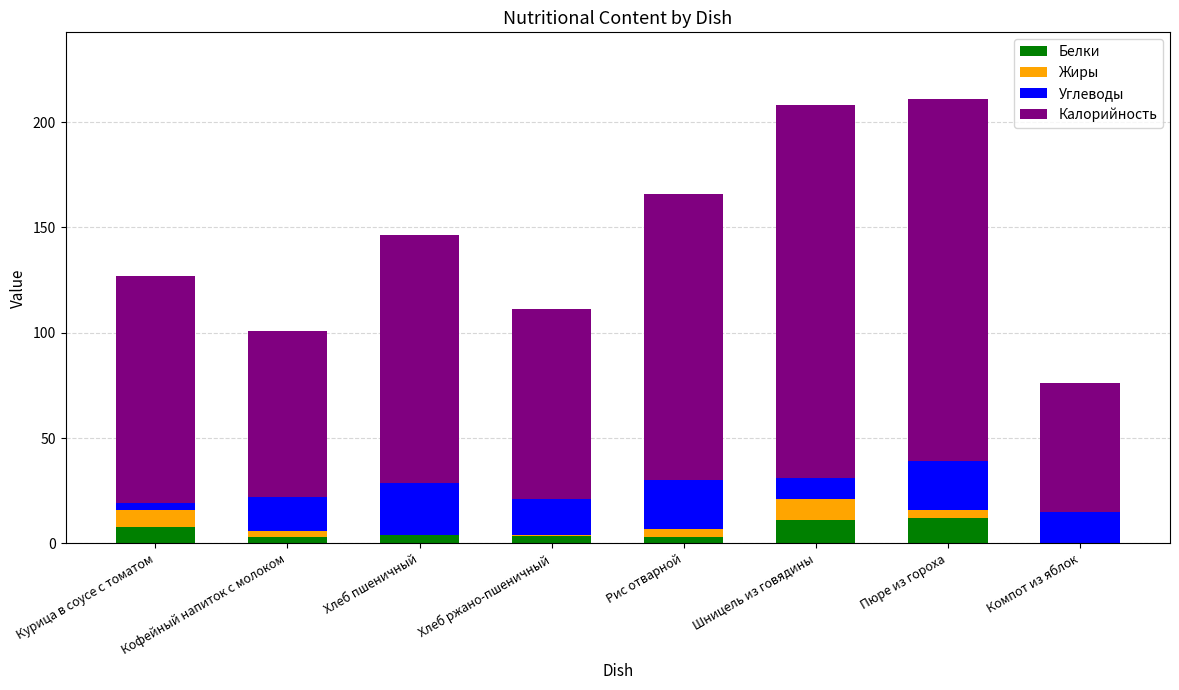

Are the bars grouped side by side (vs. stacked)?

No